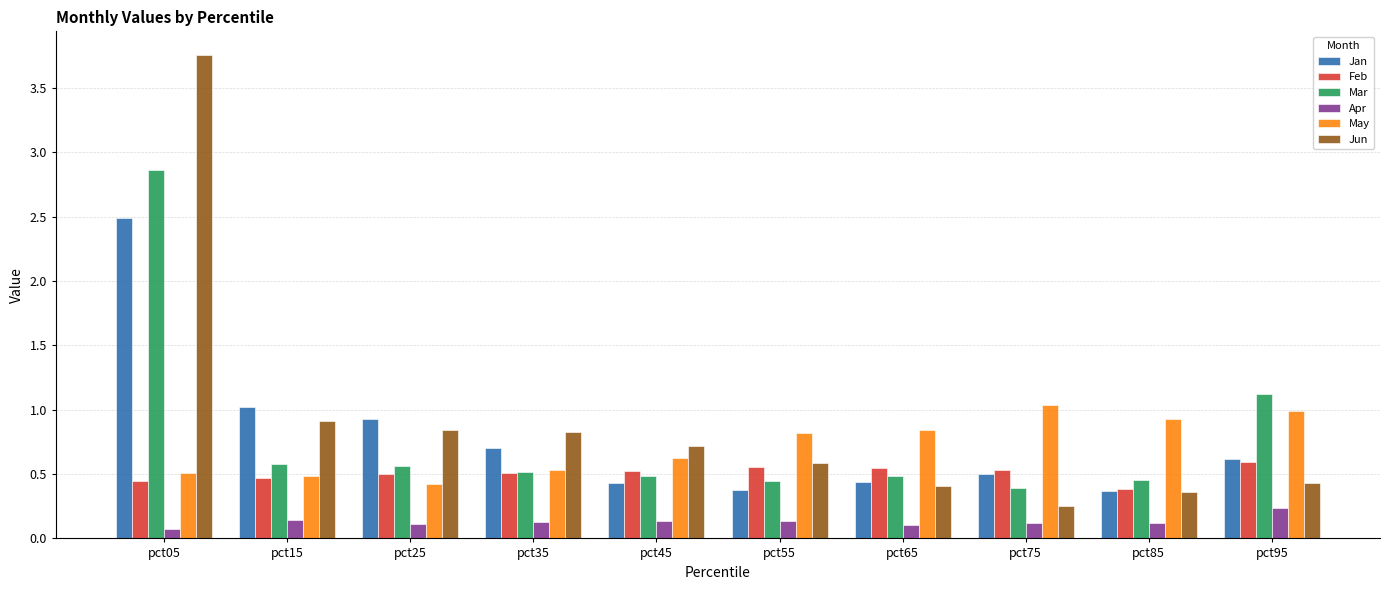

Which category has the highest value in the May series?

pct75